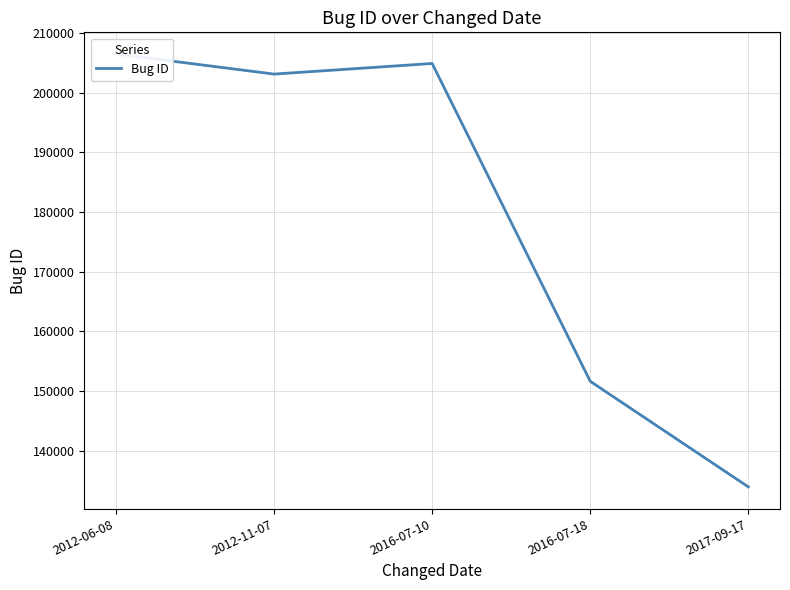

Reading left to right, extract all data points from this chart.

2012-06-08=206454	2012-11-07=203087	2016-07-10=204862	2016-07-18=151633	2017-09-17=133943